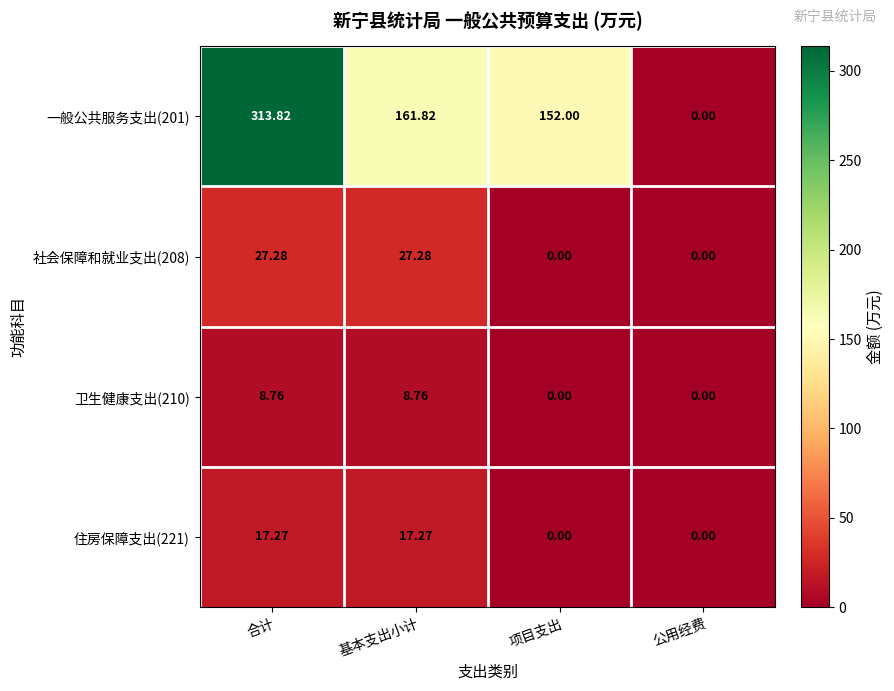

At which label does 社会保障和就业支出(208) first exceed 27?

合计